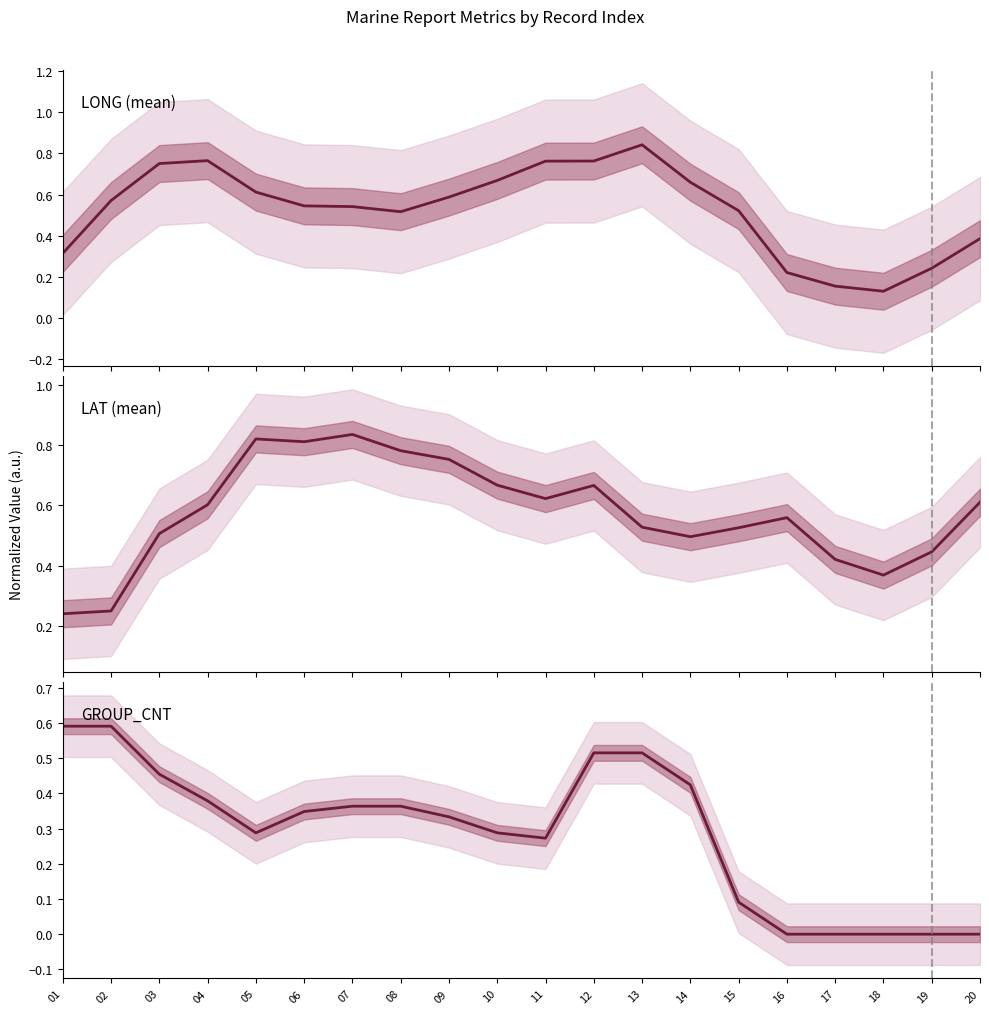

Rank the series by their average value, from lowest to highest.

GROUP_CNT, LONG (mean), LAT (mean)